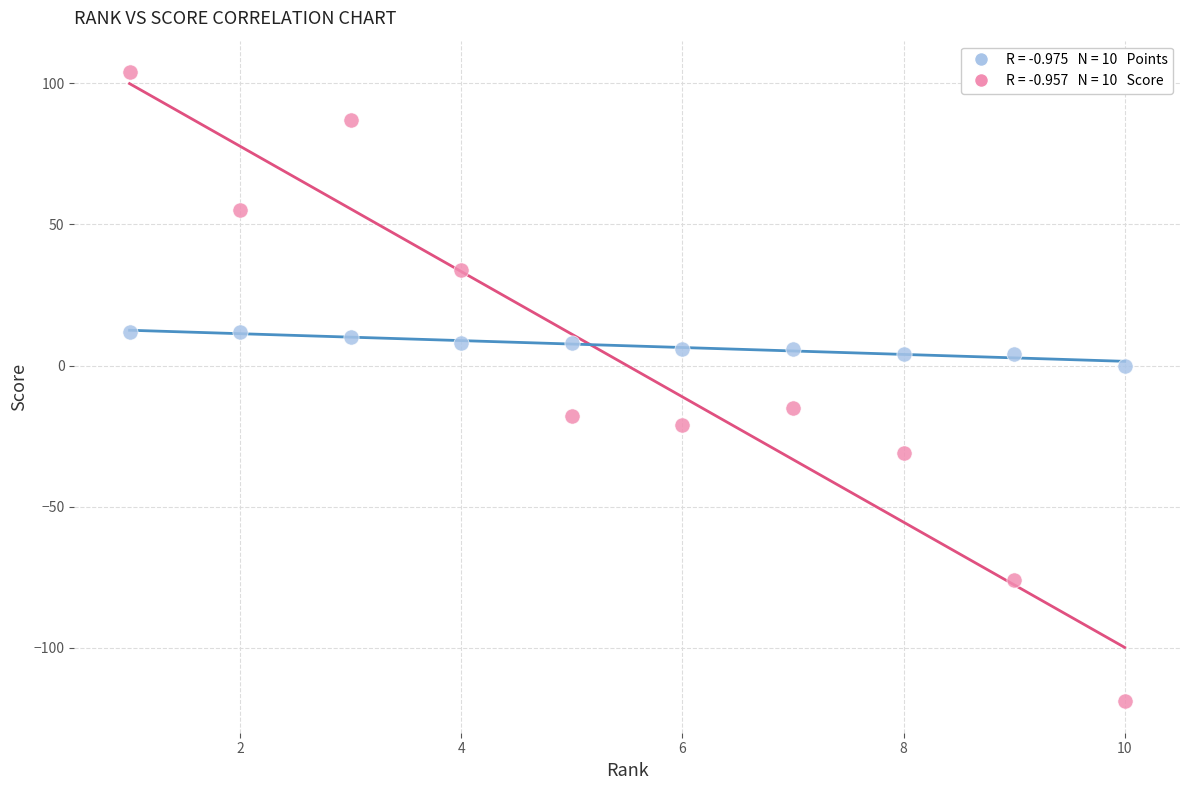

Across all data points, what is the range of X values (max minus min)?

9